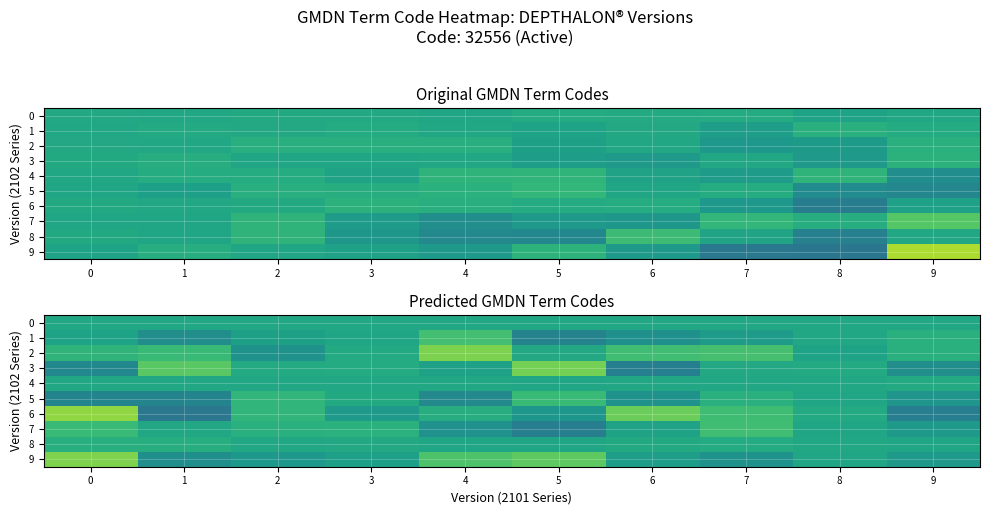

At which label does 7 reach its minimum?

5